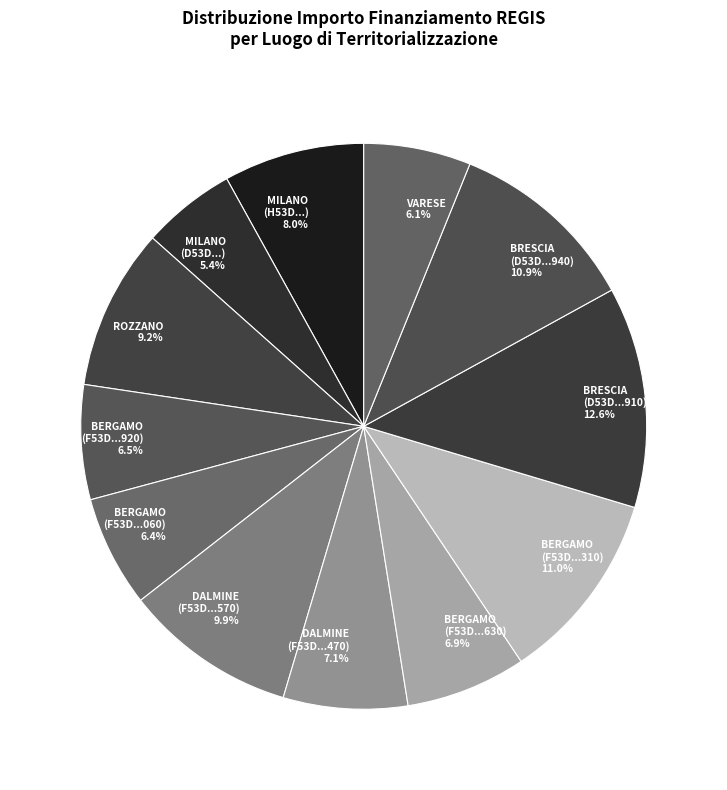

Count the number of slices in the pie.

12